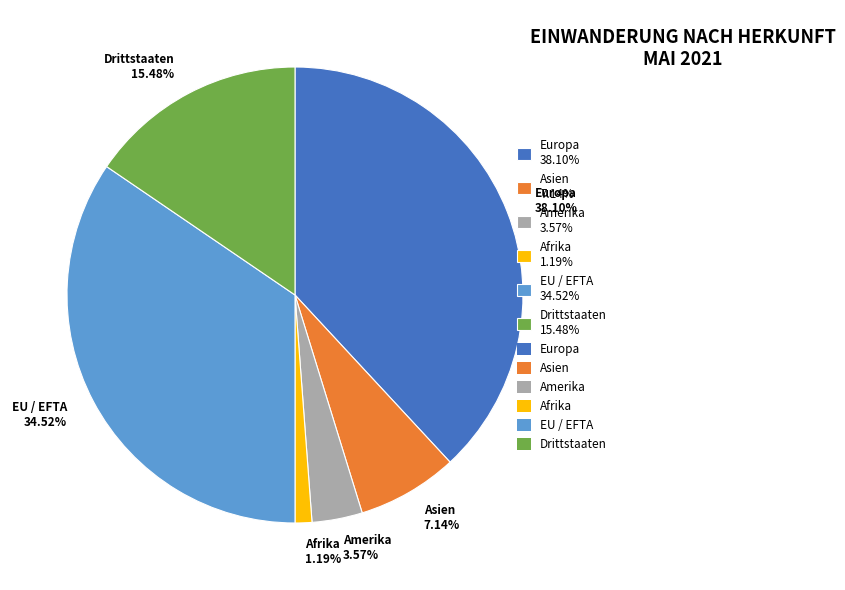

Is the sum of Europa 38.10% and Afrika 1.19% greater than half?

No